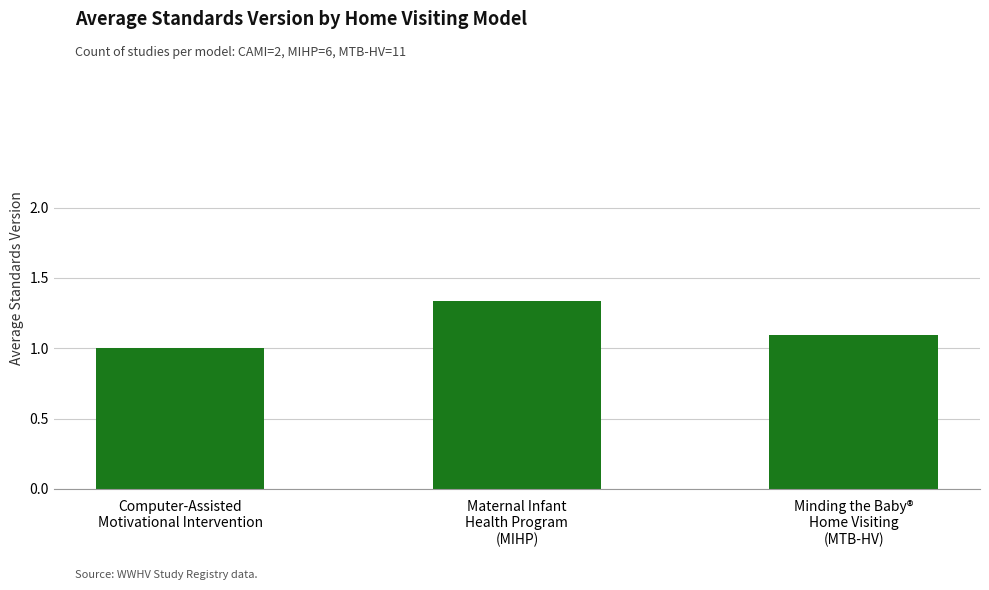

Between Maternal Infant
Health Program
(MIHP) and Computer-Assisted
Motivational Intervention, which is larger?

Maternal Infant
Health Program
(MIHP)